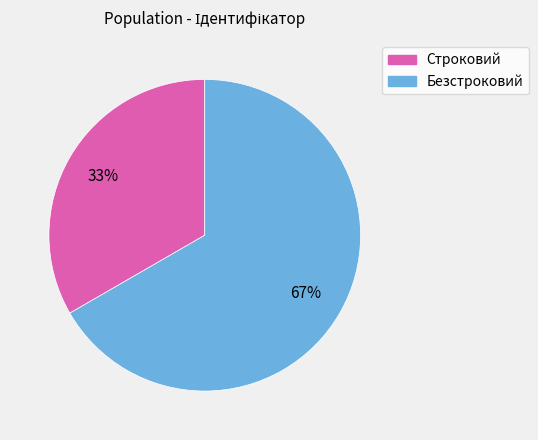

Which category has the biggest portion of the pie?

Безстроковий